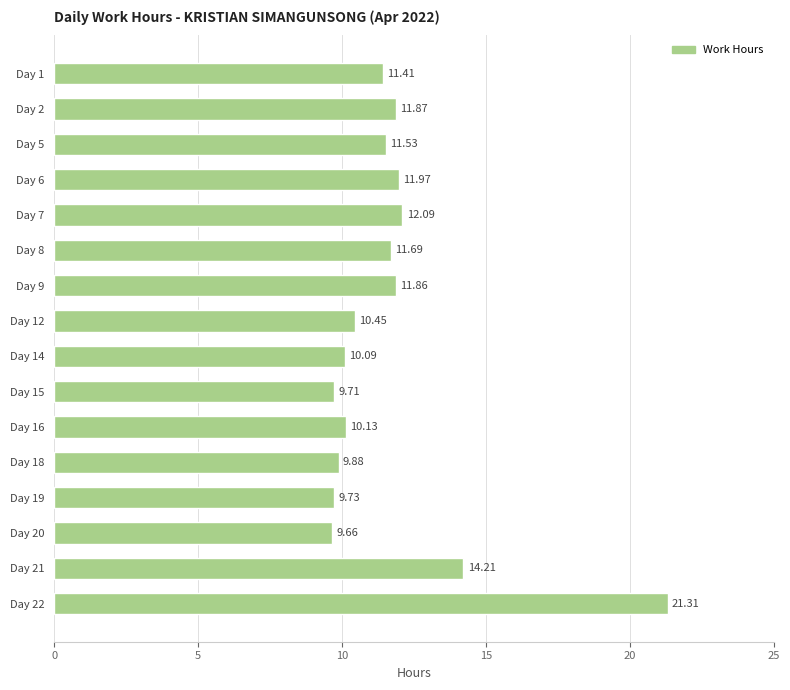

What is the difference between the second highest and second lowest values?

4.5